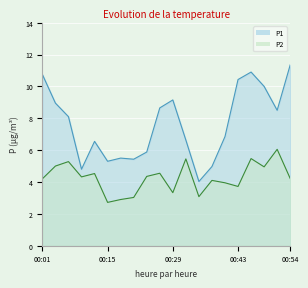

Which has a higher value, 00:29 or 00:24?

00:29